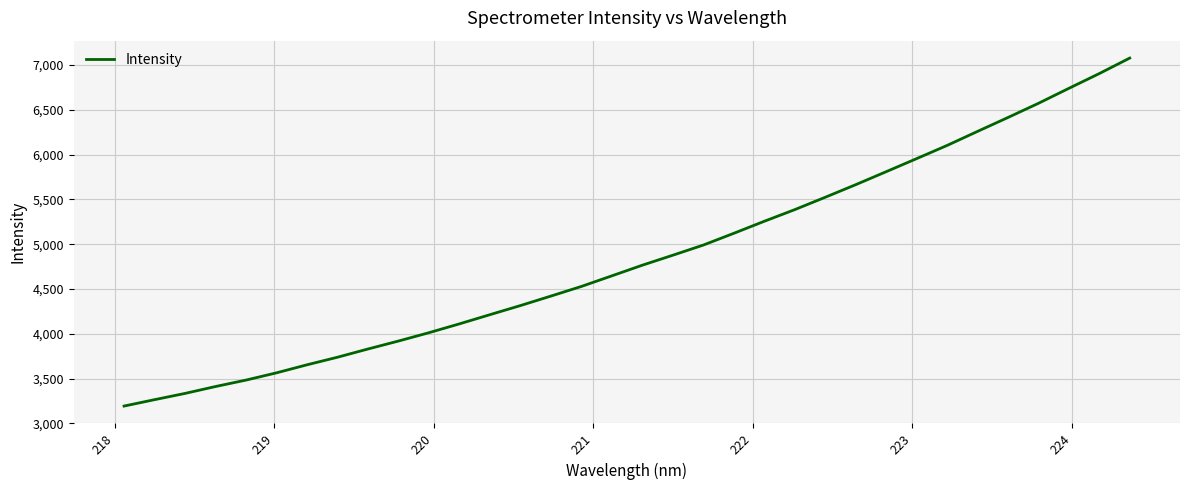

What is the difference between the maximum and minimum values?

3884.0